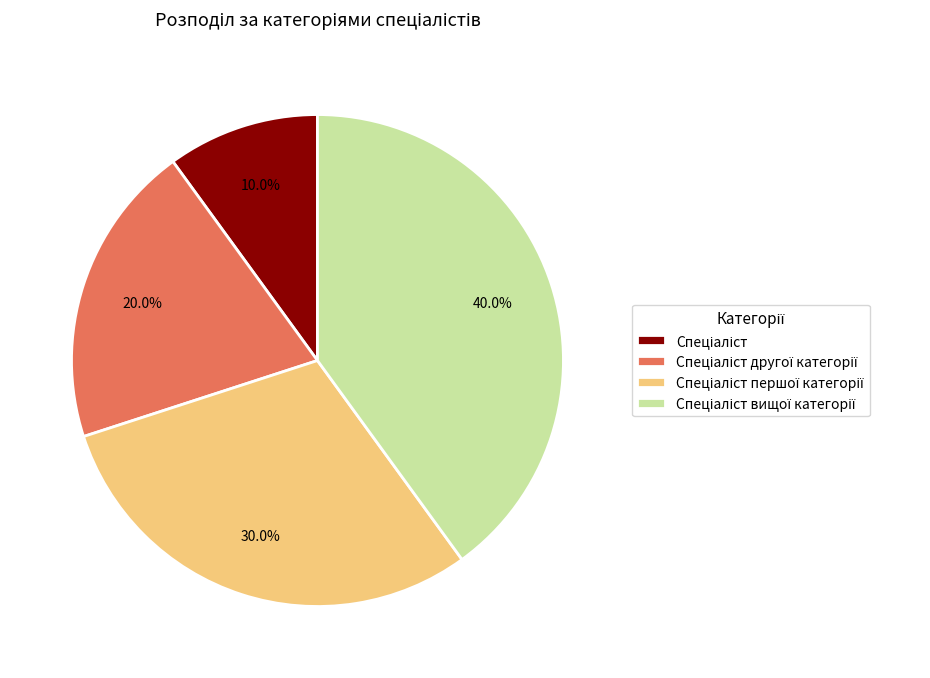

Count the number of slices in the pie.

4